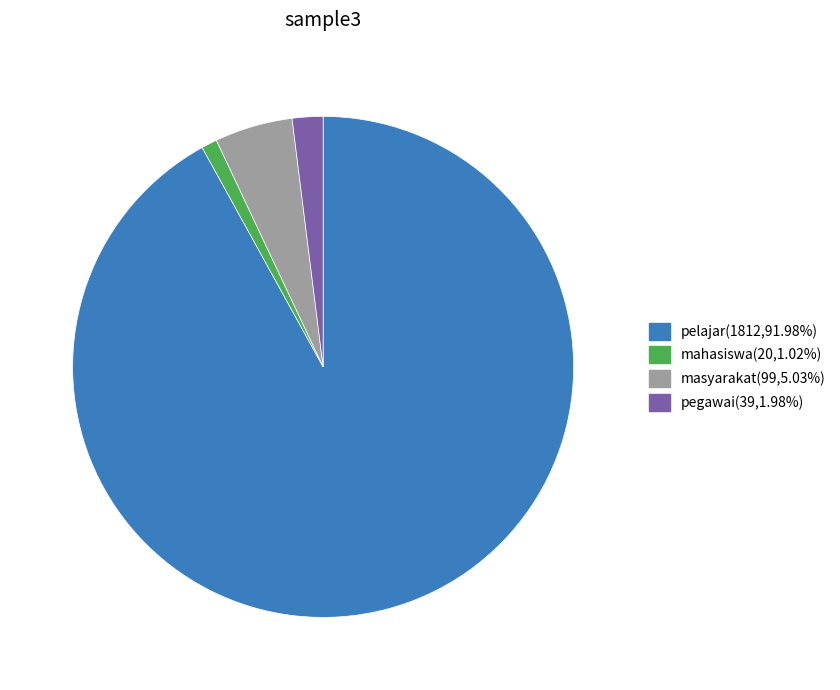

Is the sum of masyarakat and pelajar greater than half?

Yes